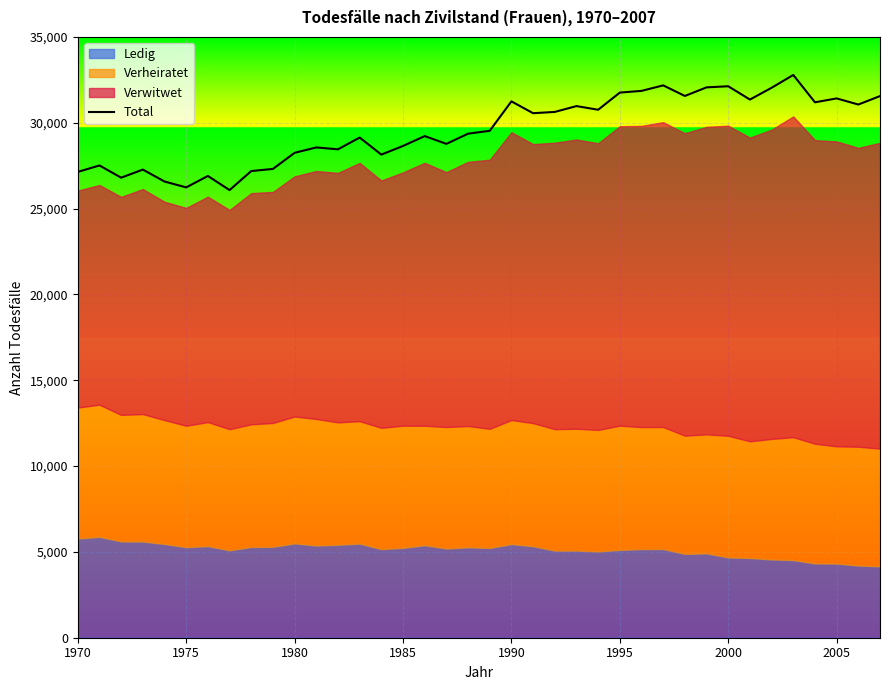

The value at 16 is 29225. True or false?

True